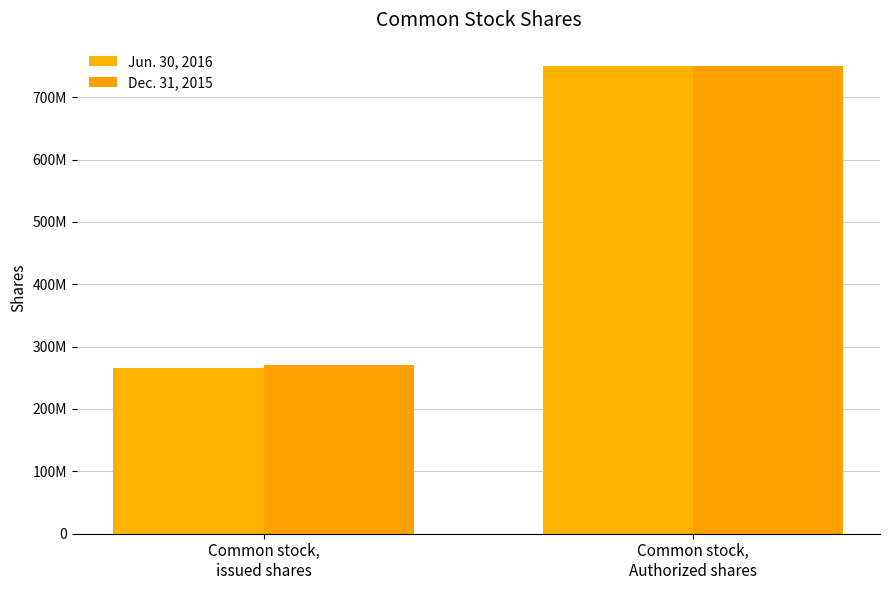

What is the value of the Jun. 30, 2016 bar at the 1st from the left?

265800000